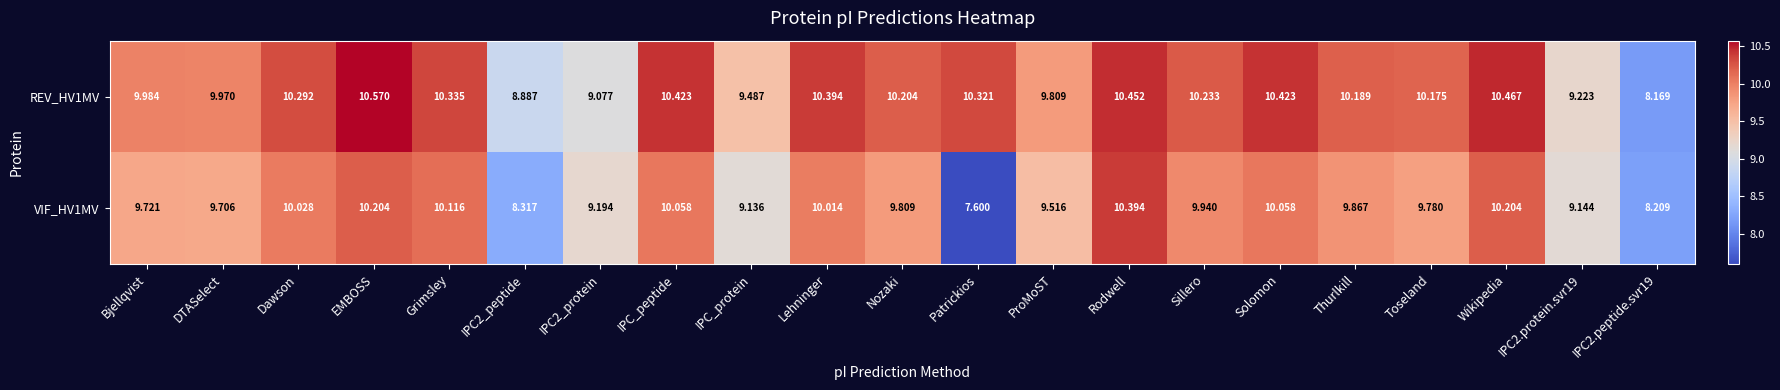

Where does the VIF_HV1MV series first go above 9?

Bjellqvist